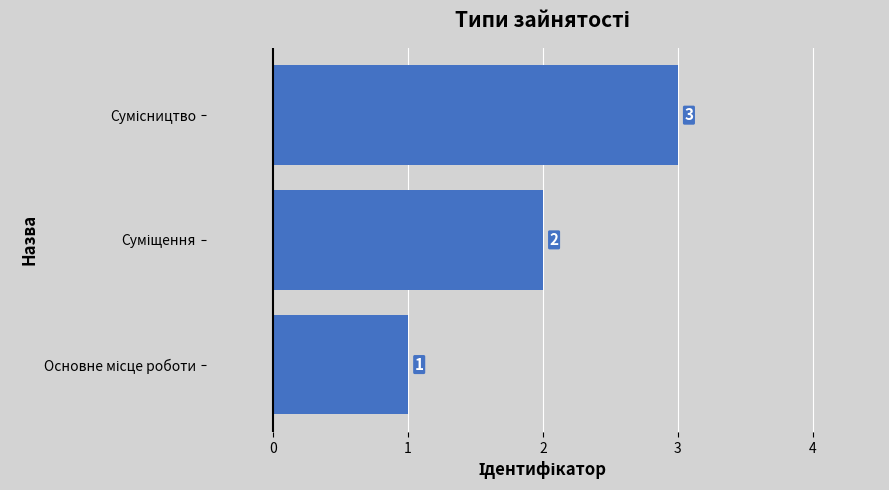

How many values are between 1 and 3?

3